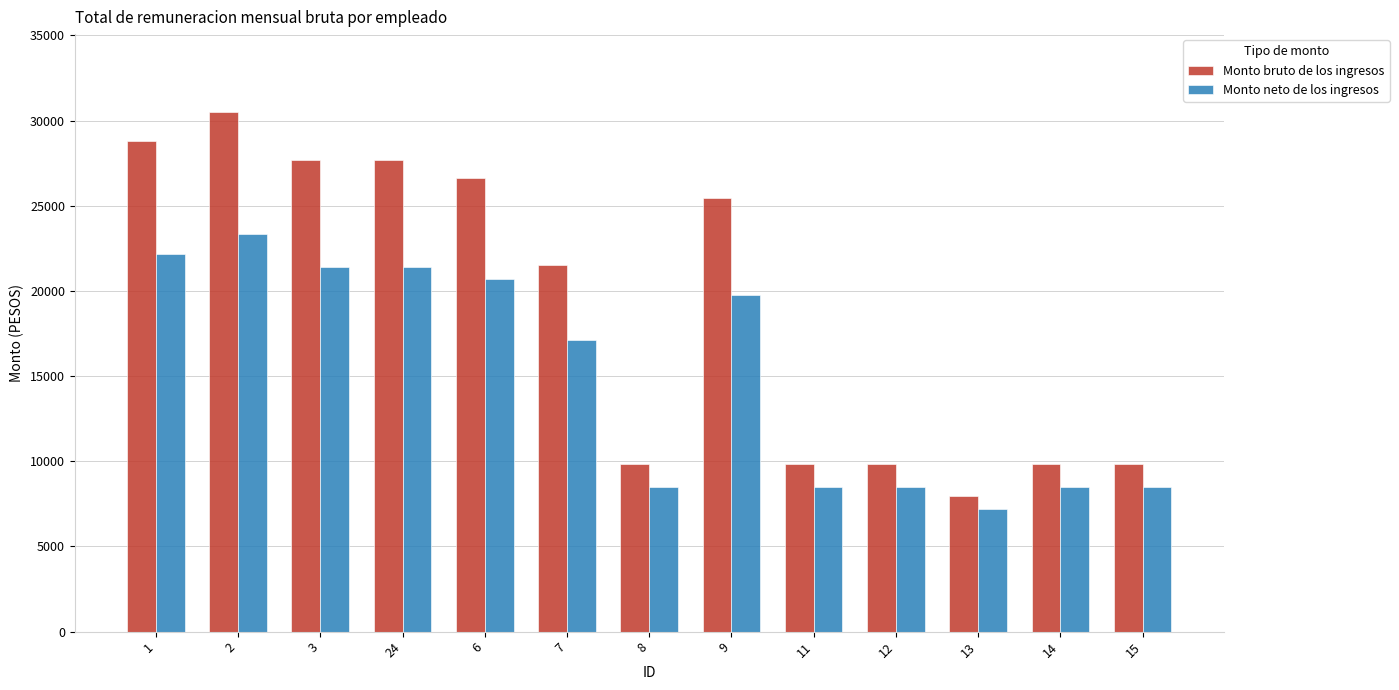

At which category is the sum across all series the highest?

2